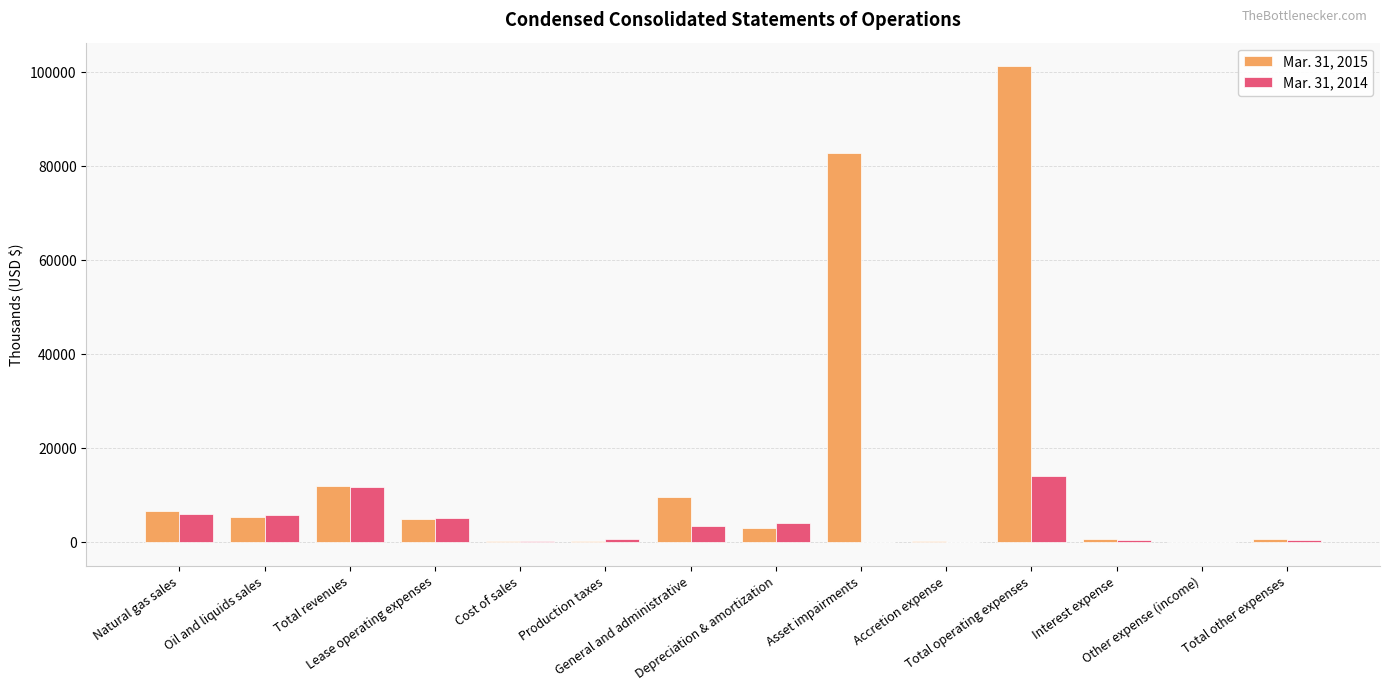

Which series has the largest total across all categories?

Mar. 31, 2015